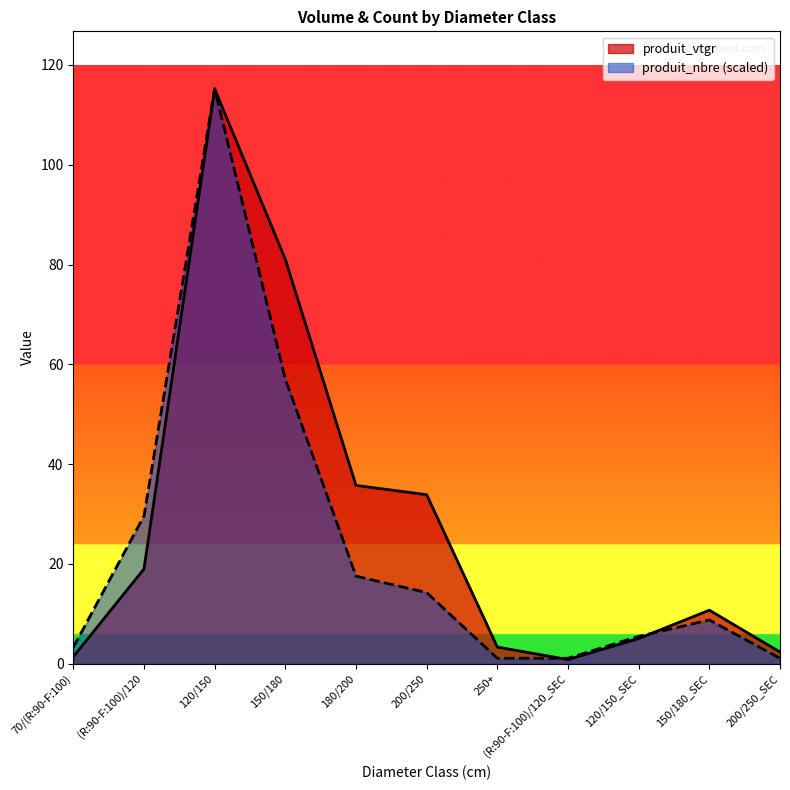

How many data points in produit_nbre are less than 8?

5